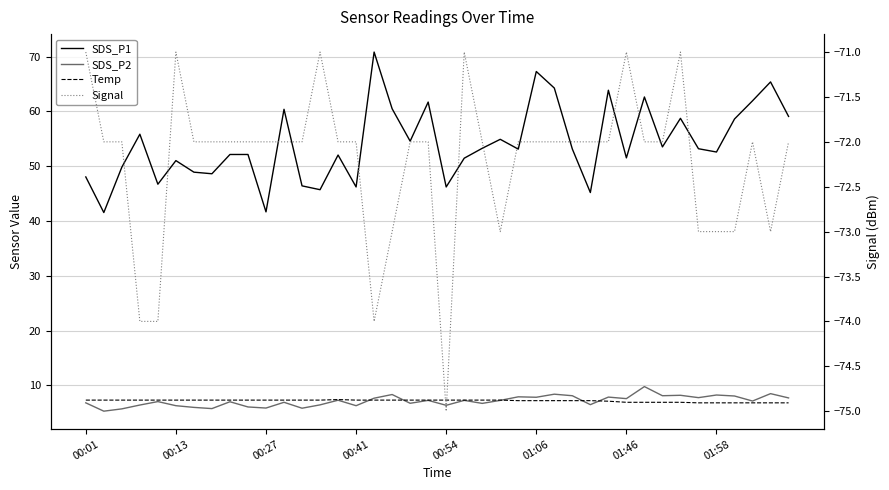

The value of SDS_P1 at 36 is 58.6. True or false?

True